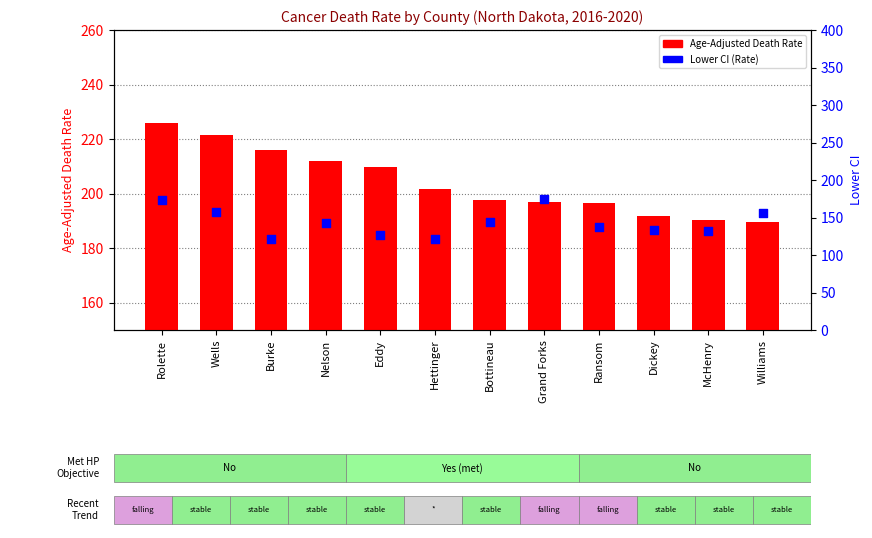

Which series has the widest spread of Y values?

Lower CI (Rate)